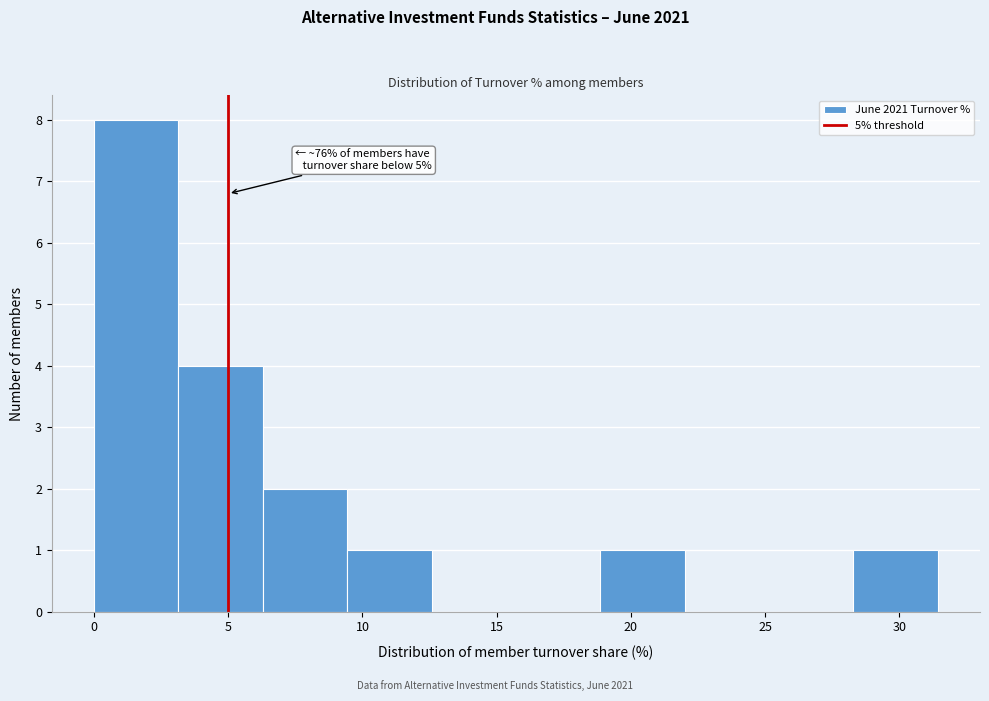

Which range on the x-axis has the tallest bar?

0.0 to 3.0